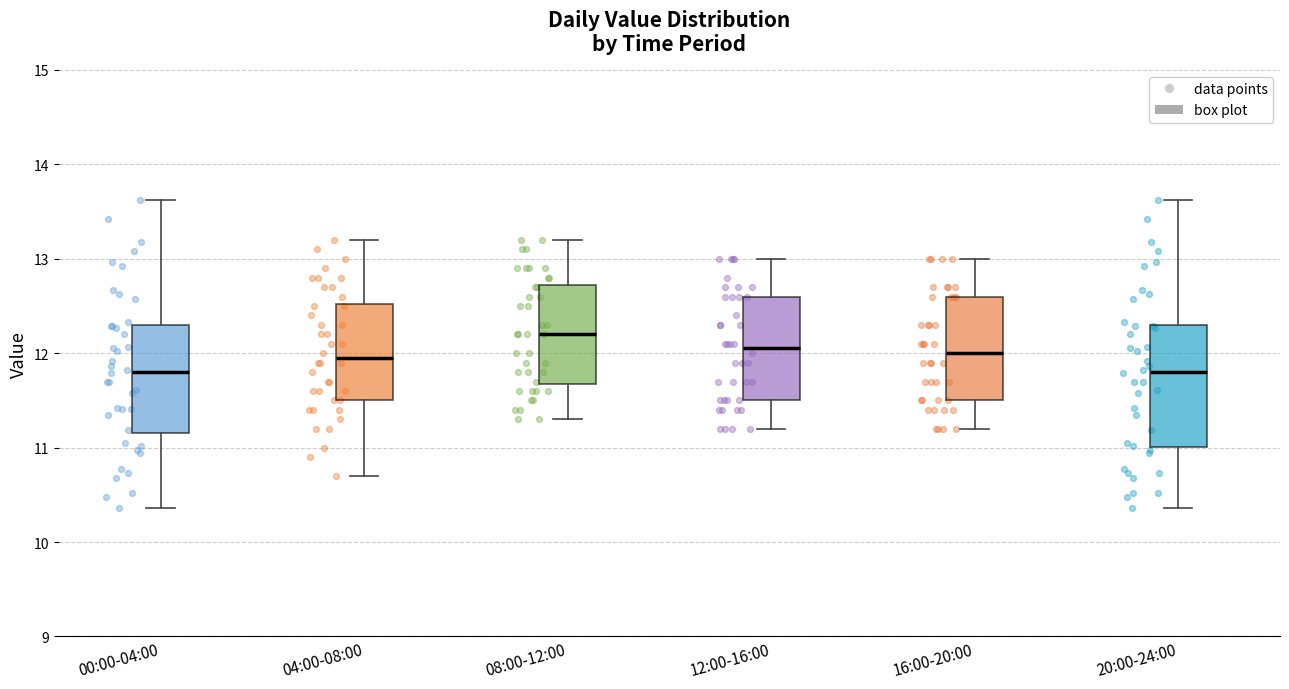

Where does the lower whisker of the box for 12:00-16:00 end on the y-axis? The values are not printed on the chart, so give them approximately, as read against the axis.

11.2